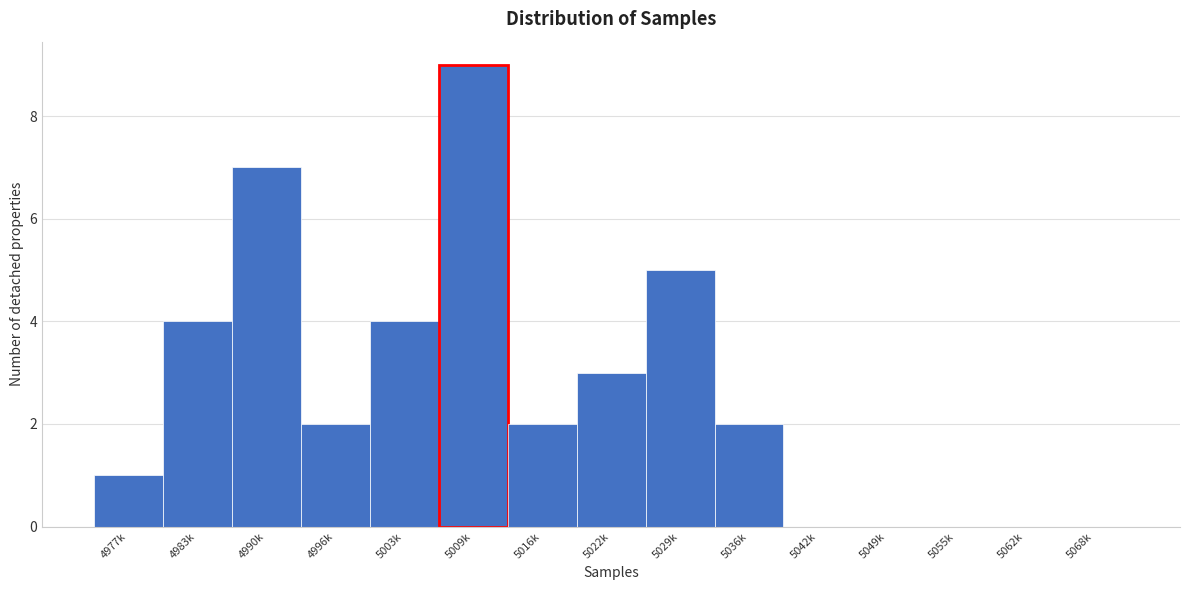

Reading left to right, what are all the values shown in this chart?

4977k=1	4983k=4	4990k=7	4996k=2	5003k=4	5009k=9	5016k=2	5022k=3	5029k=5	5036k=2	5042k=0	5049k=0	5055k=0	5062k=0	5068k=0